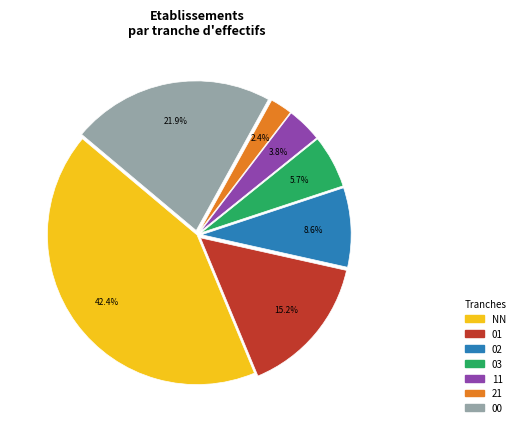

Which category has the biggest portion of the pie?

NN